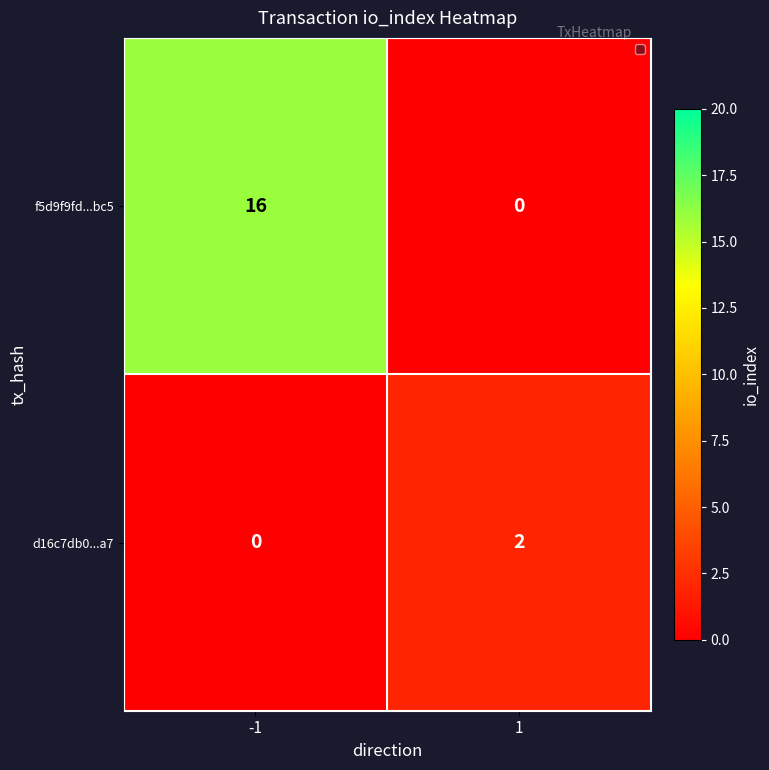

The d16c7db0...a7 series shows 1 at -1. True or false?

False